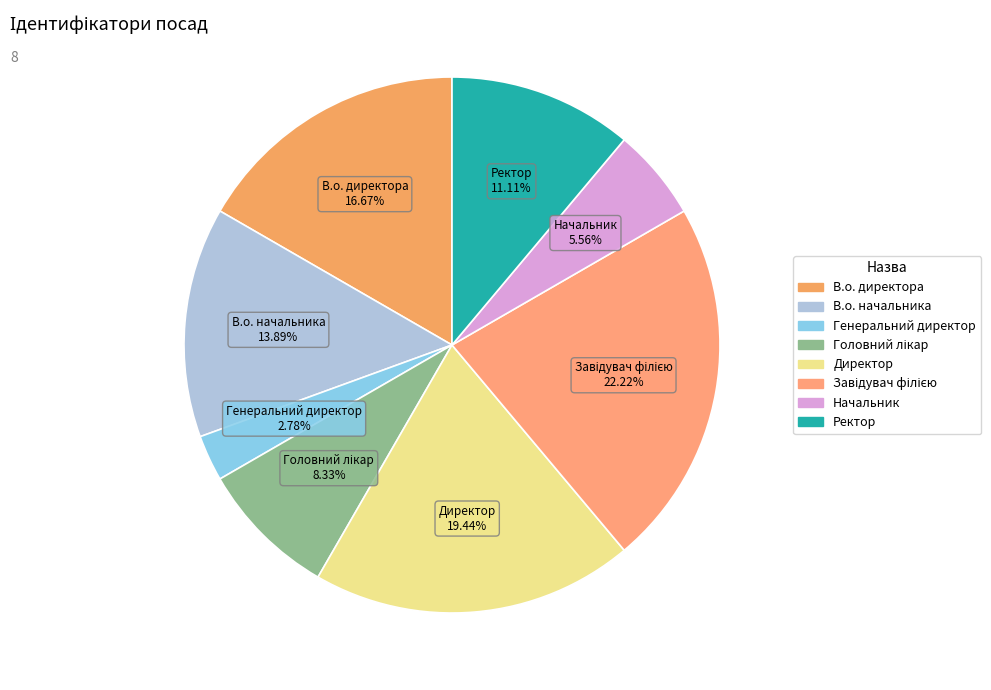

Is there a majority slice in this chart?

No